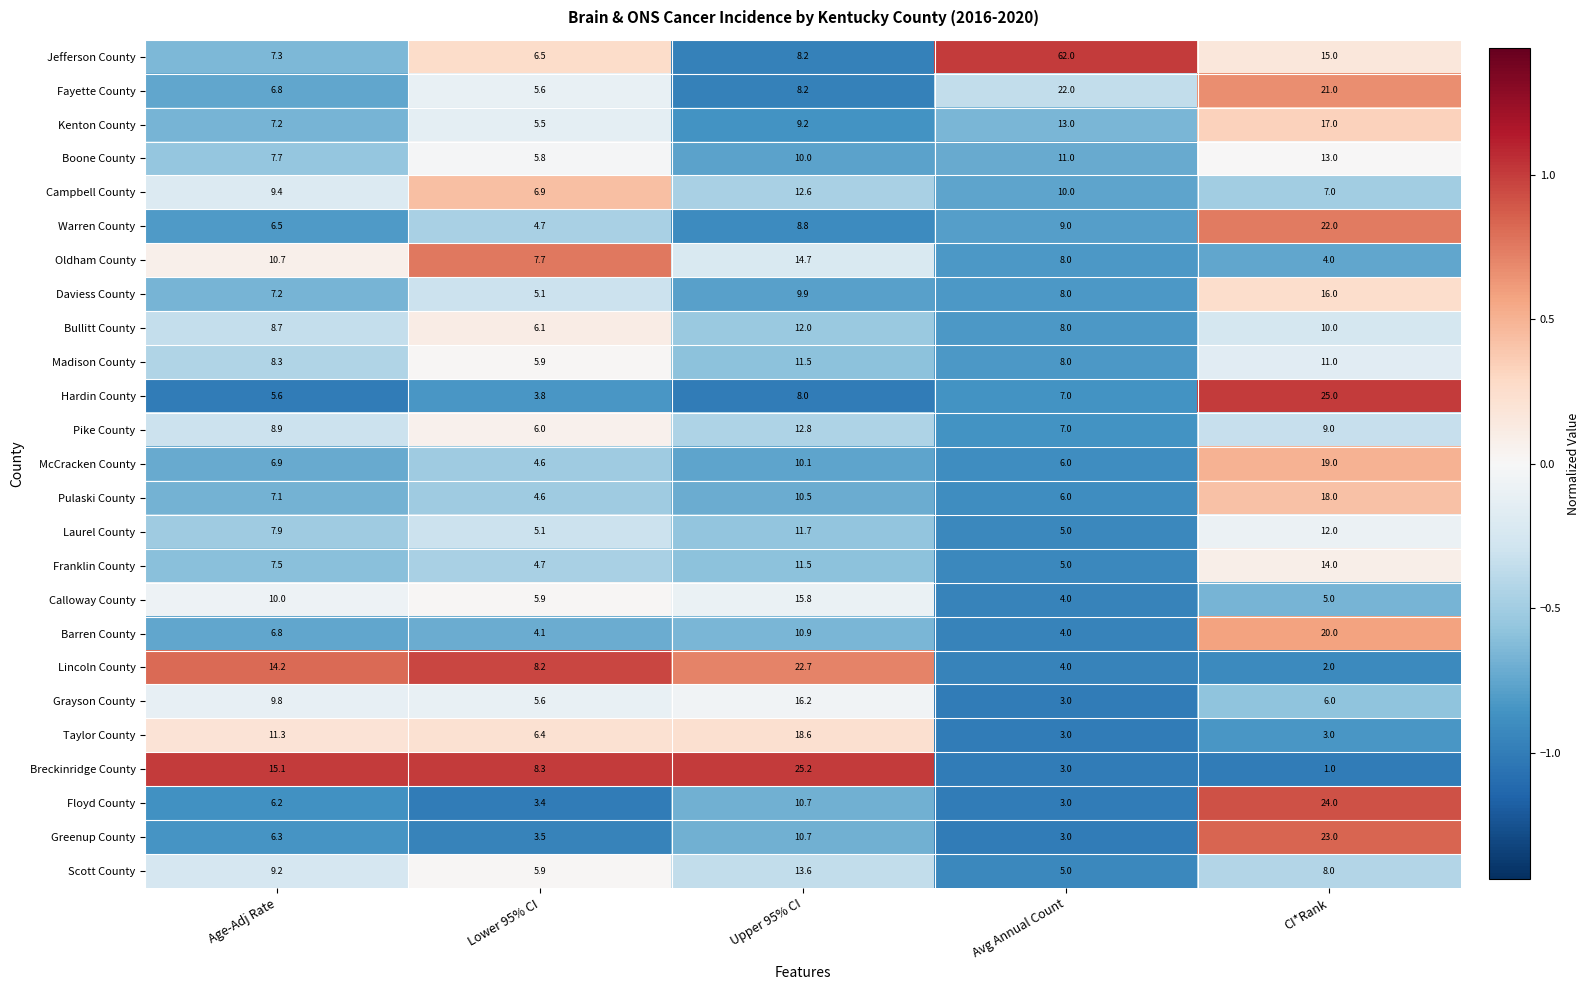

What is the sum of the Campbell County values at Avg Annual Count and Lower 95% CI?

16.9